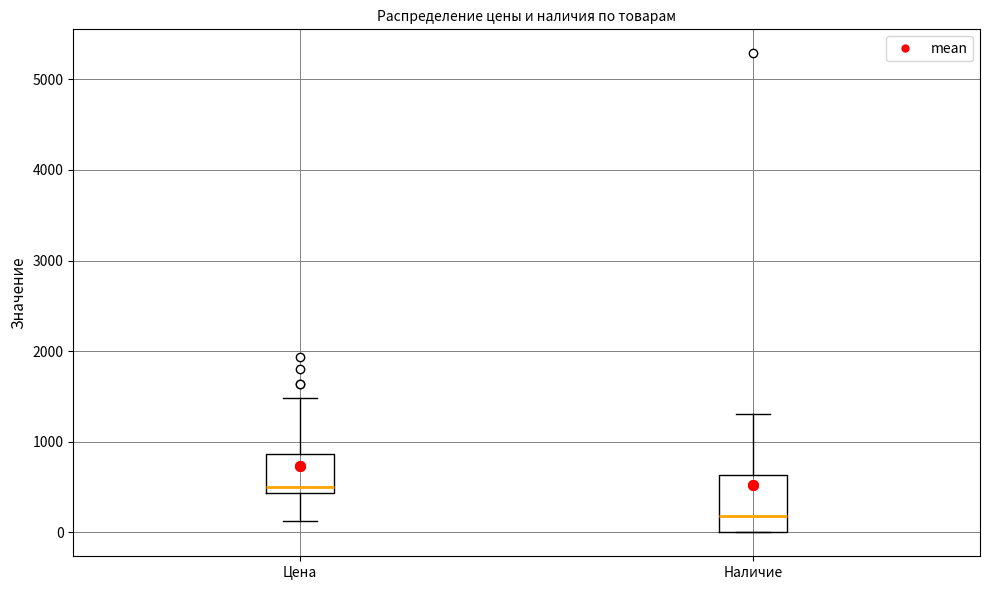

Reading left to right, transcribe this box plot: for each box, give where its median line is, the range the box spans, and where its two whiskers end, as read against the y-axis. The values are not printed on the chart, so give them approximately, as read against the axis.

Цена: median 500, box 400 to 900, whiskers 100 to 1500
Наличие: median 200, box 0 to 600, whiskers 0 to 1300